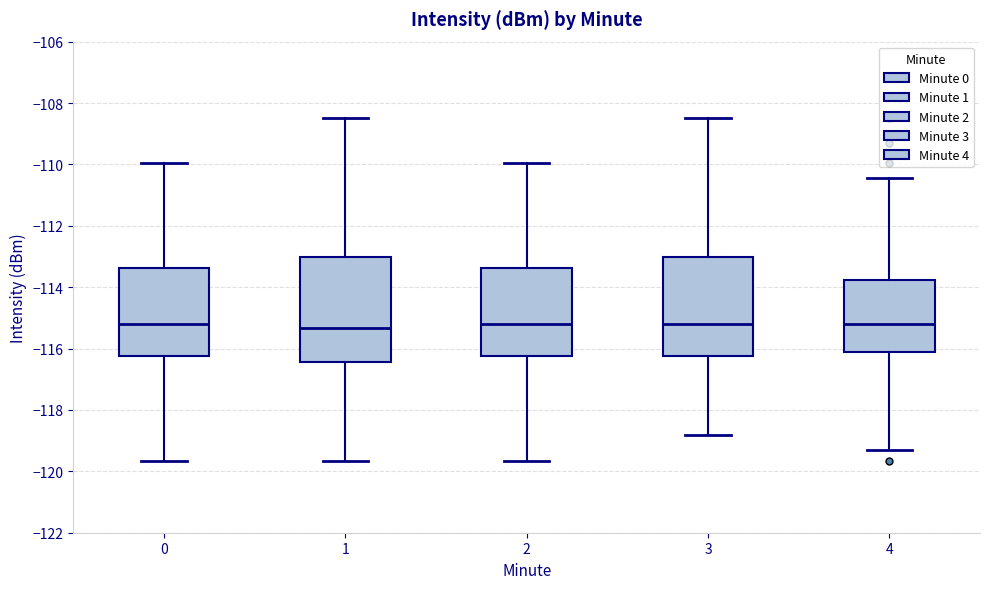

Where is the upper edge of the box at x = 2 on the y-axis? The values are not printed on the chart, so give them approximately, as read against the axis.

-113.4